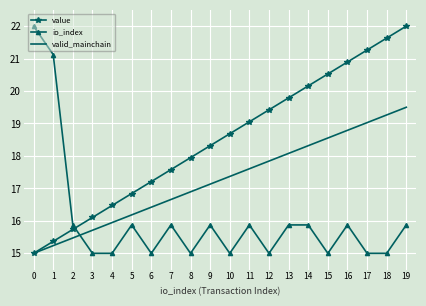

Which series changed the most between 12 and 16?

value